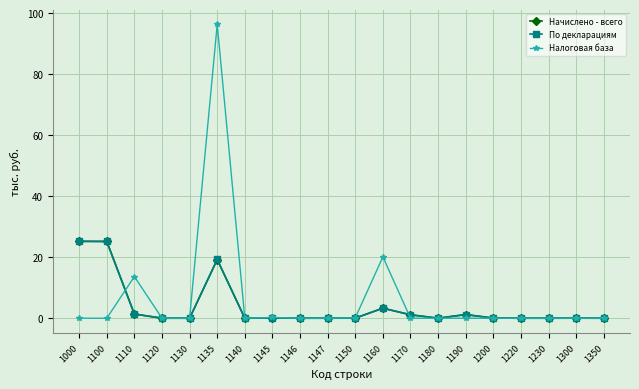

What is the average value of the По декларациям series?

3835845